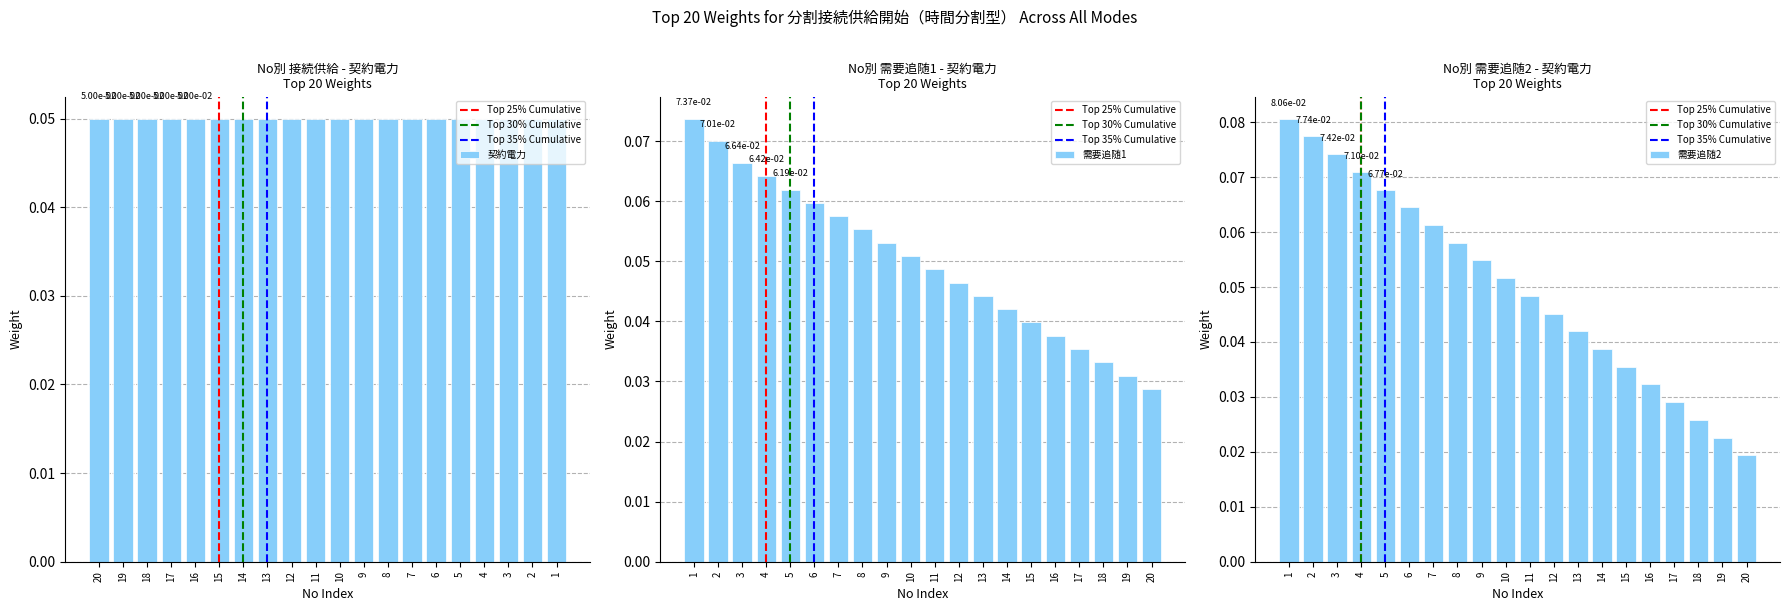

Reading left to right, transcribe all the data shown in this chart.

1=0.1	2=0.1	3=0.1	4=0.1	5=0.1	6=0.1	7=0.1	8=0.1	9=0.1	10=0.1	11=0.0	12=0.0	13=0.0	14=0.0	15=0.0	16=0.0	17=0.0	18=0.0	19=0.0	20=0.0